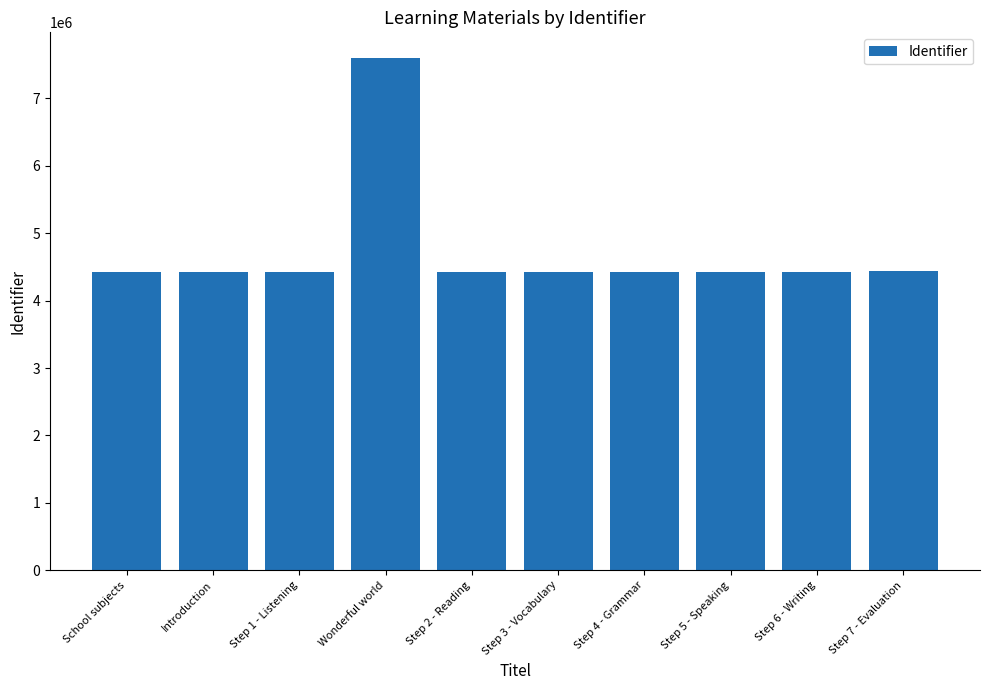

What value does the data have at Step 6 - Writing?

4432875